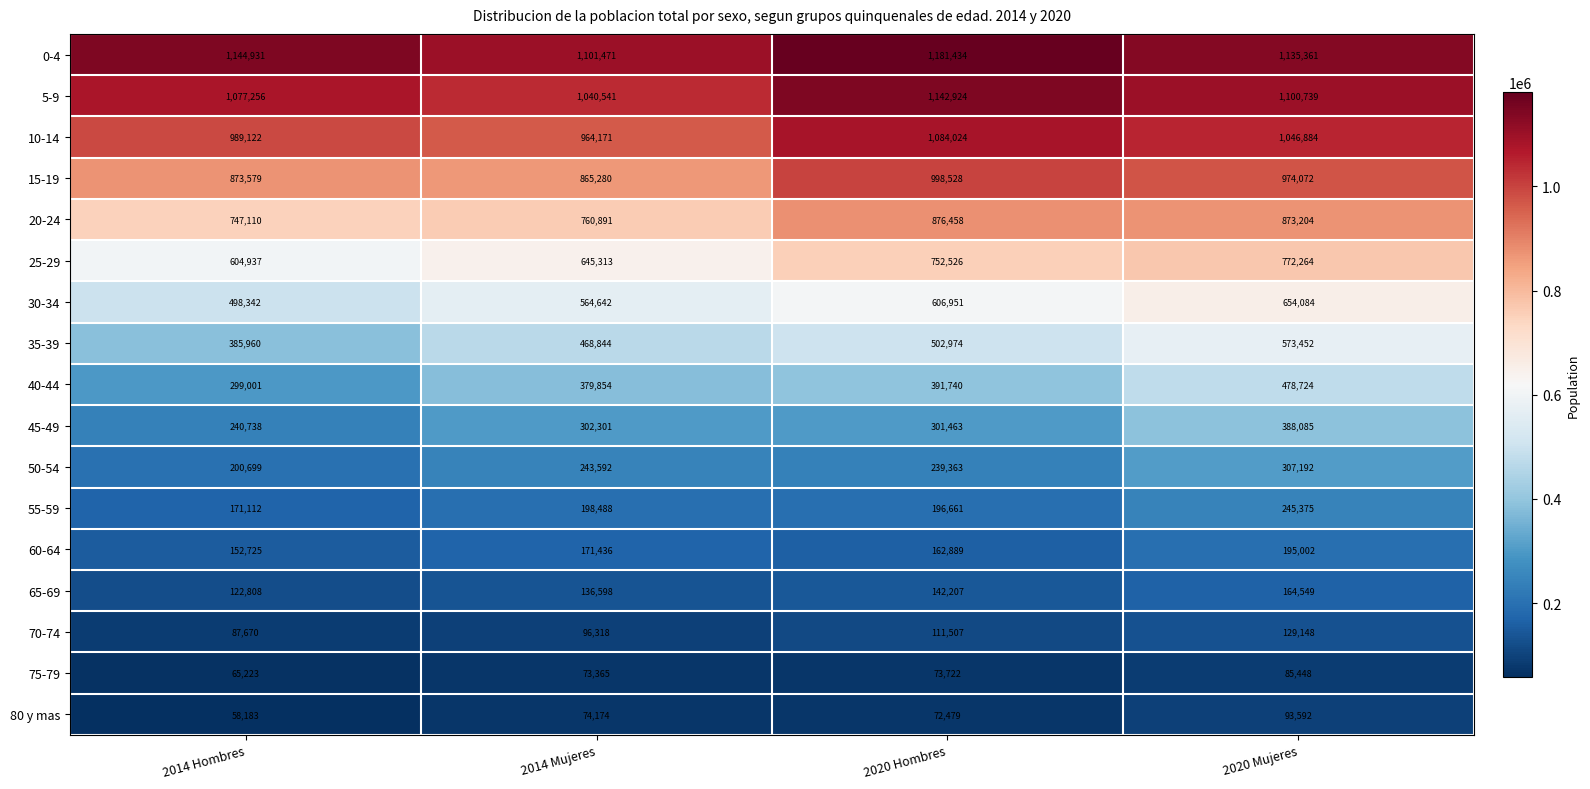

What is the sum of all 15-19 values?

3711459